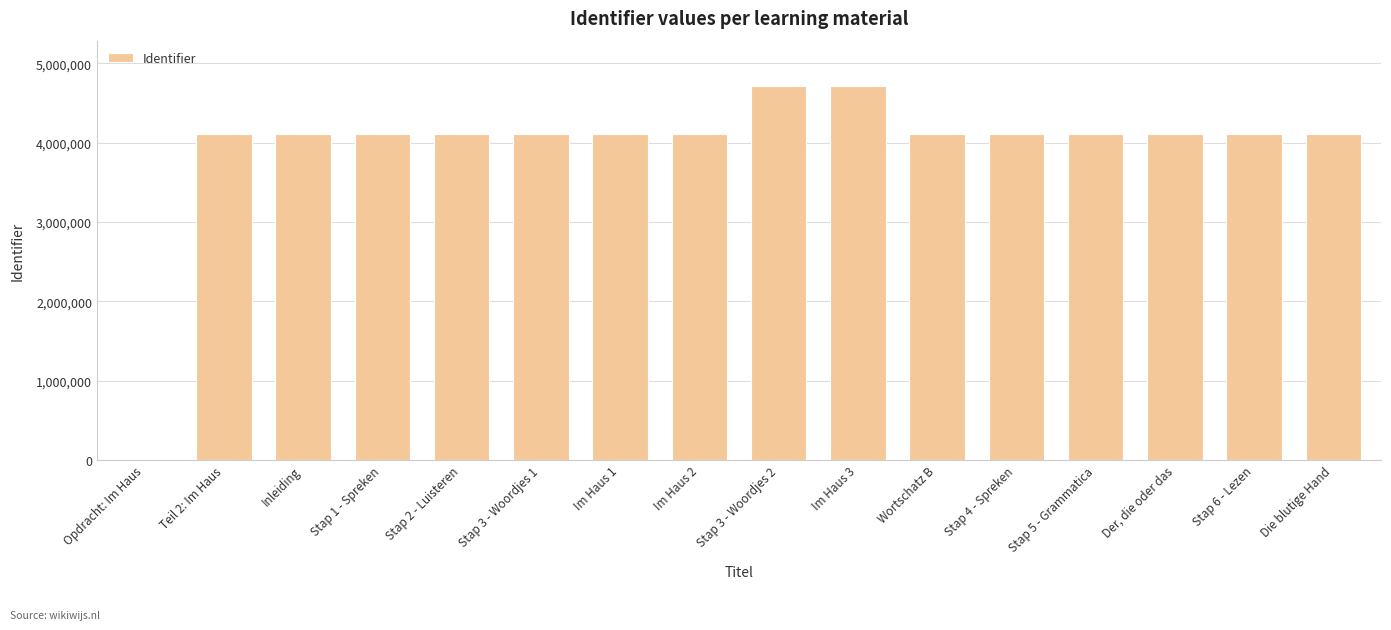

What is the difference between the values at Stap 3 - Woordjes 2 and Opdracht: Im Haus?

4719305